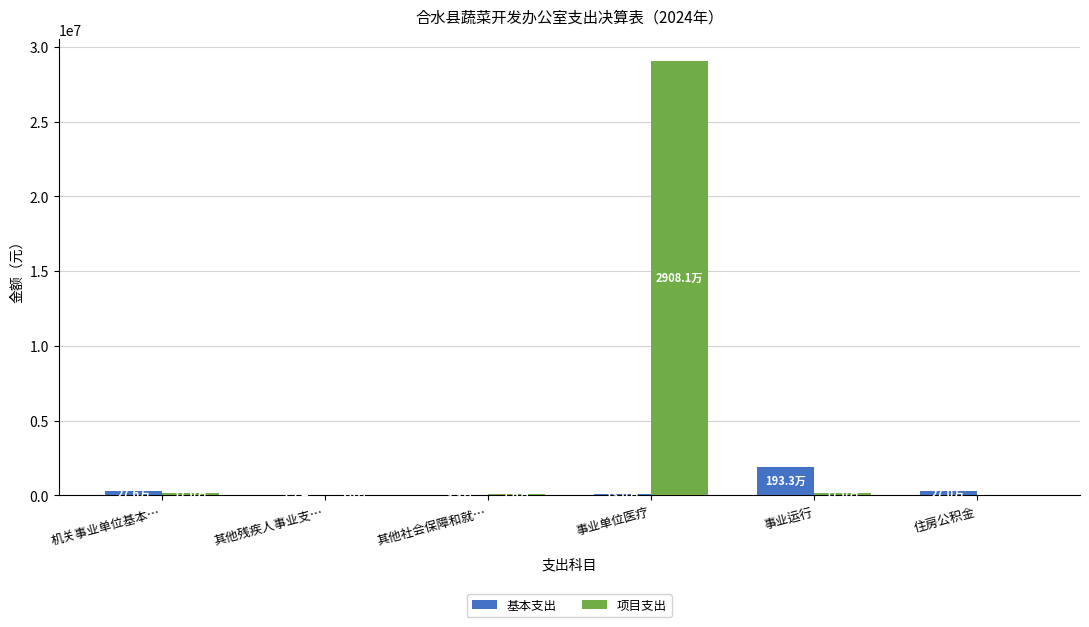

What is the difference between the 基本支出 values at 其他社会保障和就… and 事业运行?

1900825.4